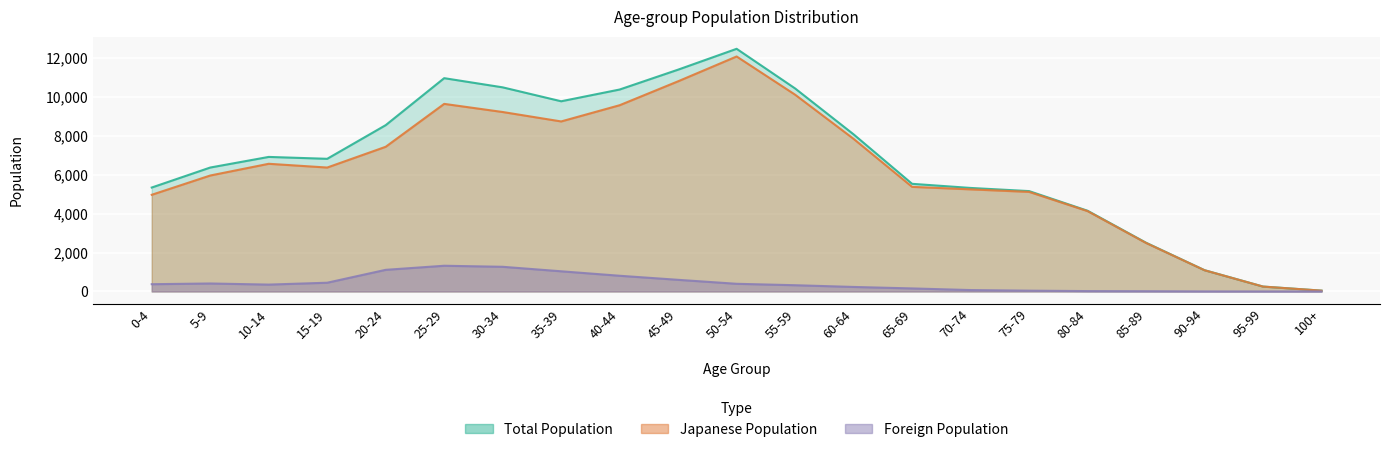

True or false: Foreign_Male and Total_Male intersect in this chart.

False